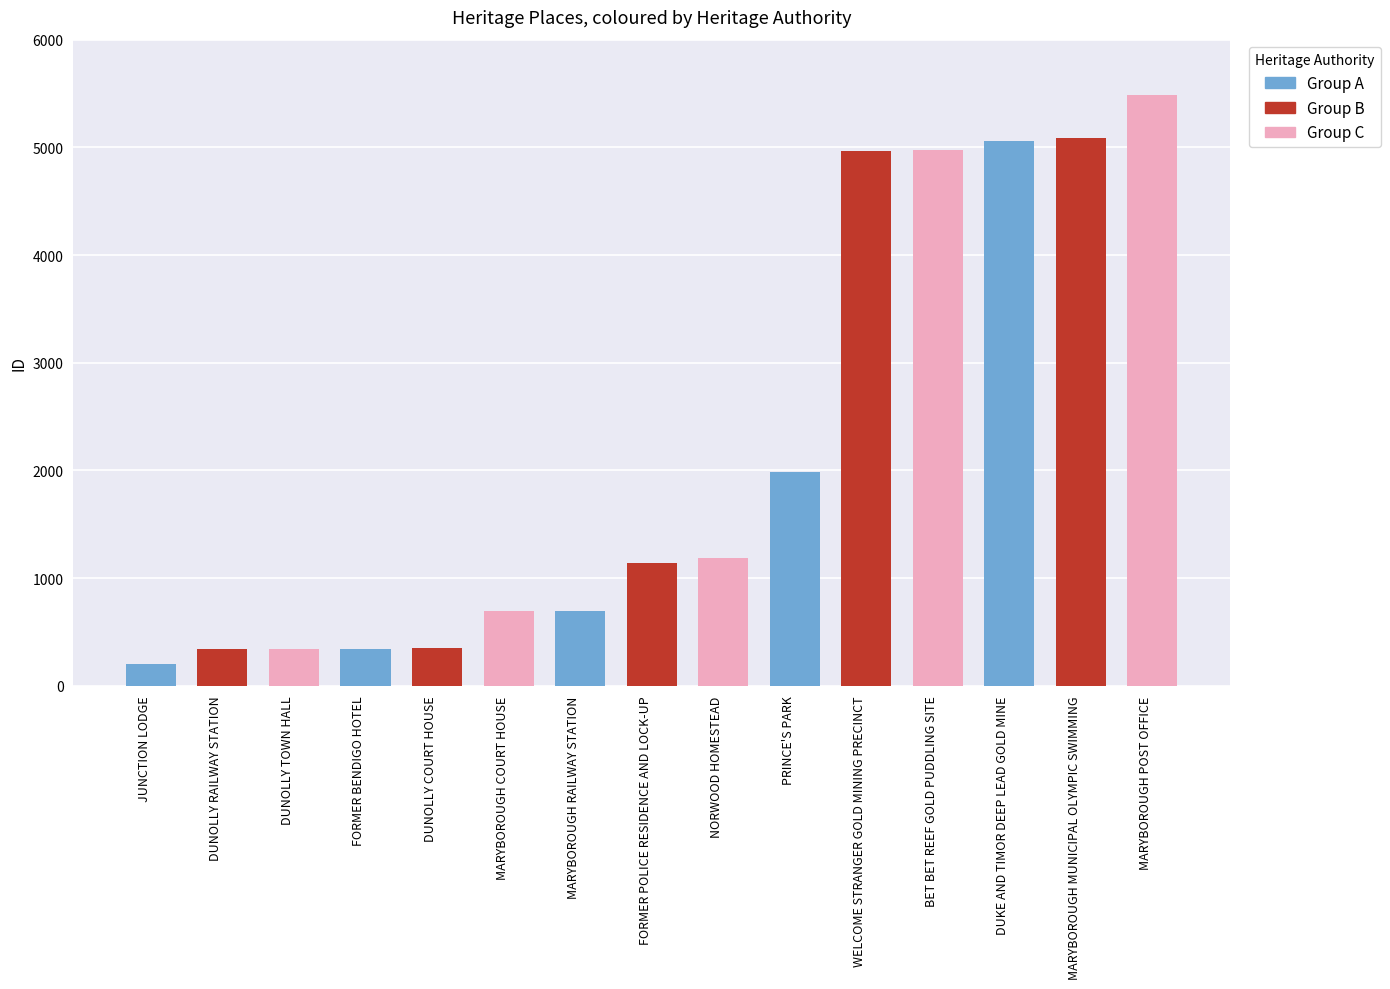

Which category has the highest value across all series?

MARYBOROUGH POST OFFICE